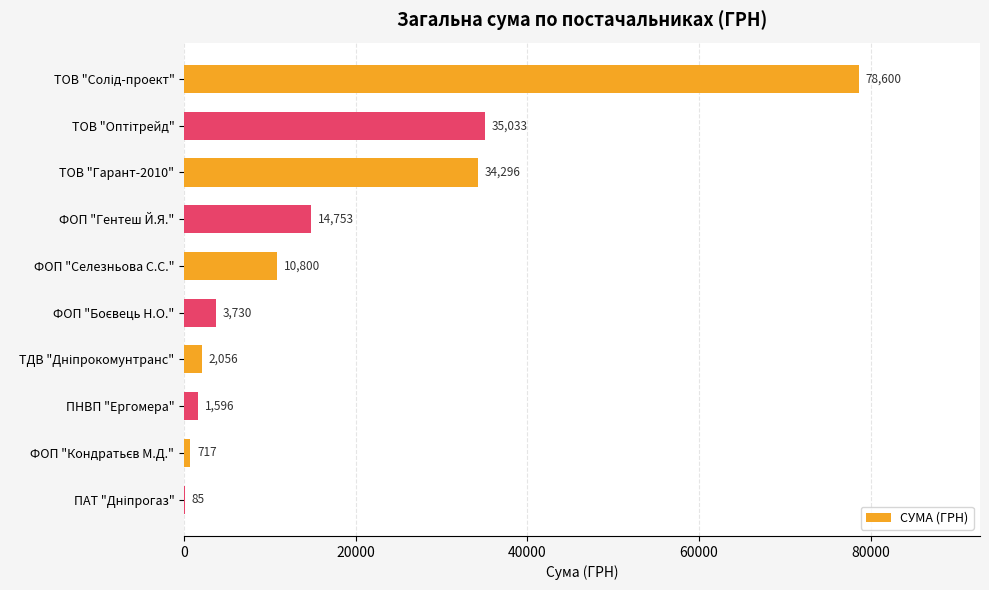

What is the ratio of the value at ФОП "Гентеш Й.Я." to the value at ТОВ "Гарант-2010"?

0.4